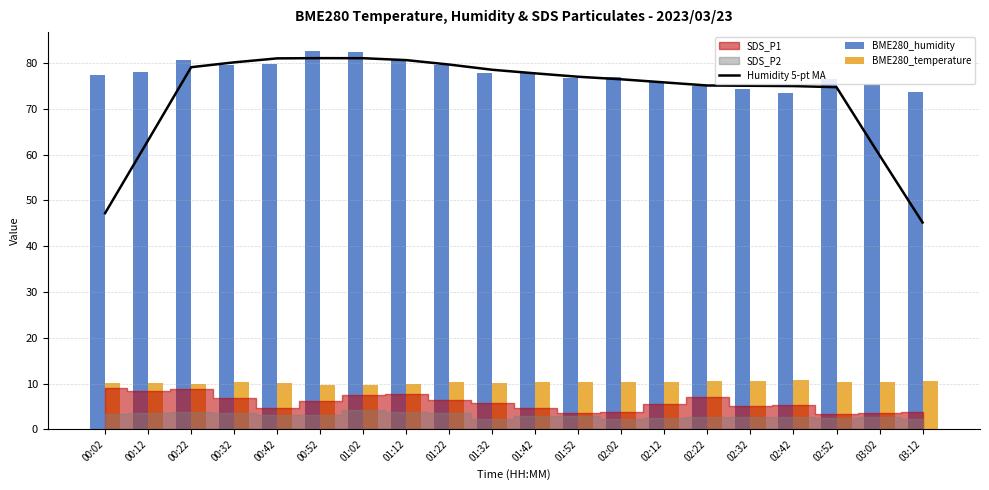

Count the number of categories in the chart.

20